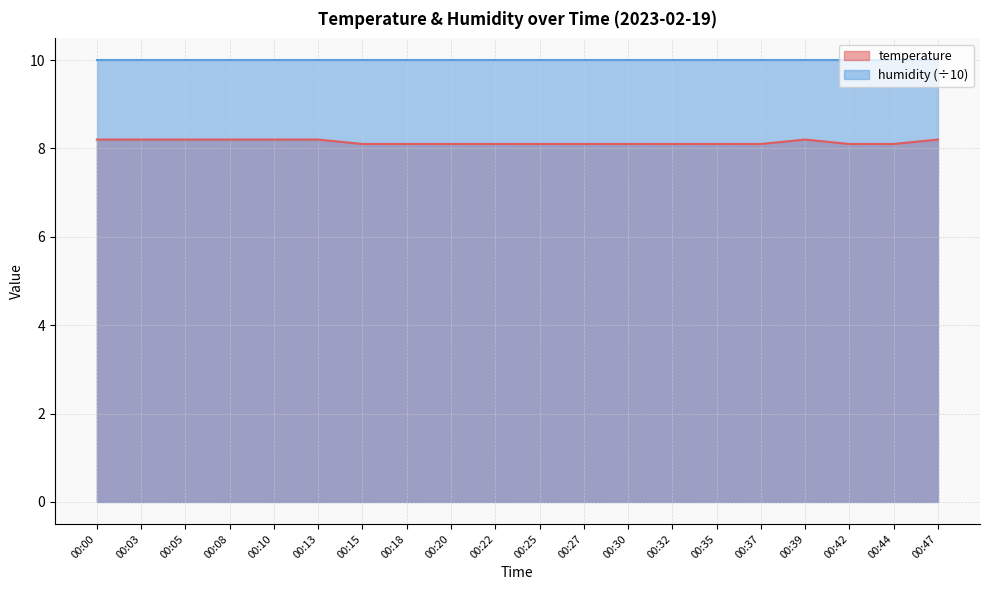

Which category has the highest value across all series?

00:00